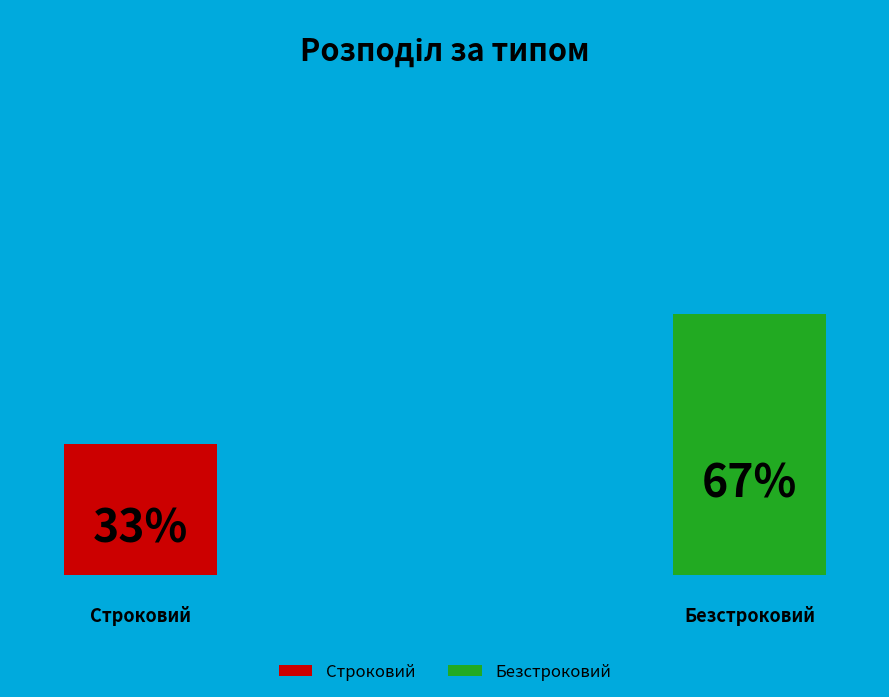

Is there a majority slice in this chart?

Yes